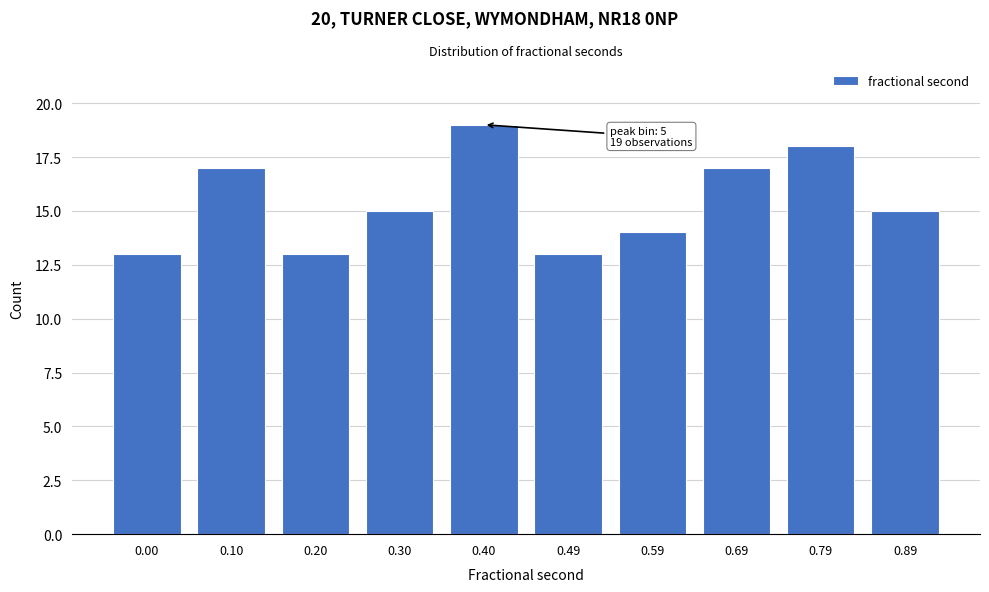

Reading left to right, transcribe all the data shown in this chart.

13	17	13	15	19	13	14	17	18	15